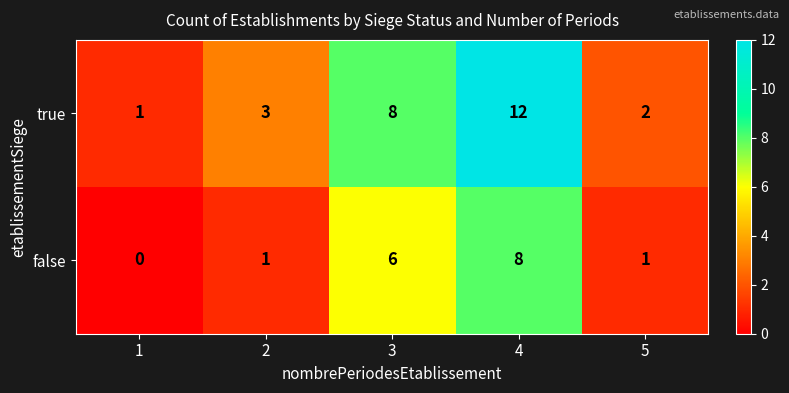

Rank the series by their average value, from lowest to highest.

false, true